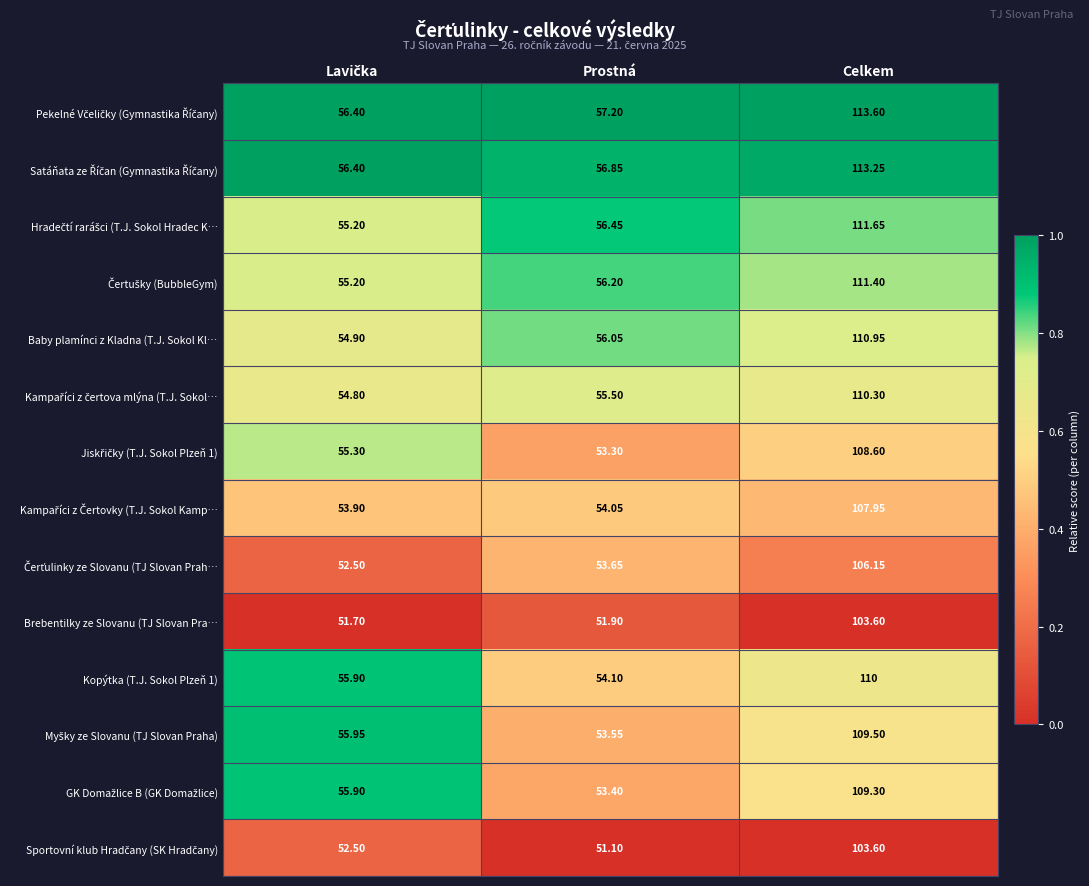

At which category is the sum across all series the highest?

Celkem